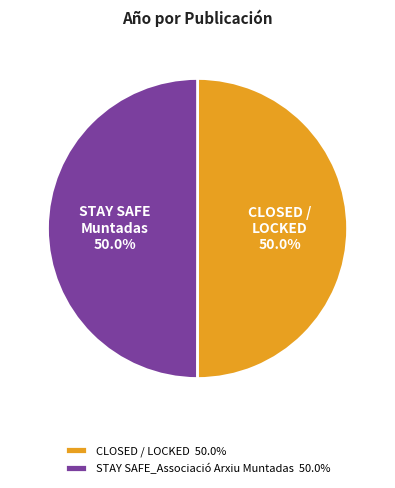

To the nearest percent, what portion does STAY SAFE_Associació Arxiu Muntadas represent?

50%